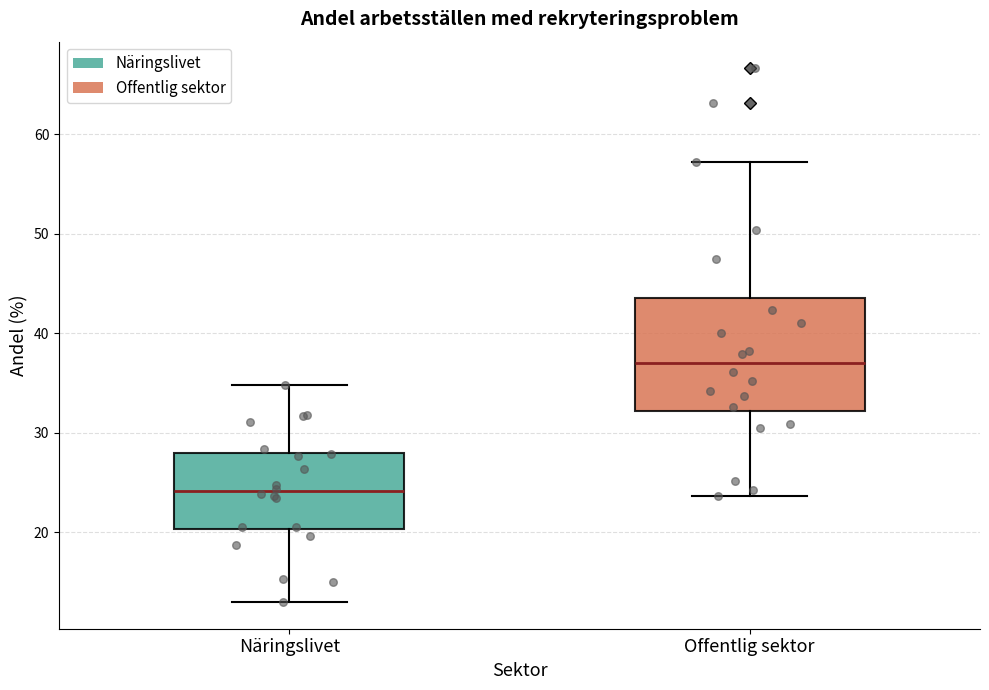

Where does the upper whisker of the box for Näringslivet end on the y-axis? The values are not printed on the chart, so give them approximately, as read against the axis.

35